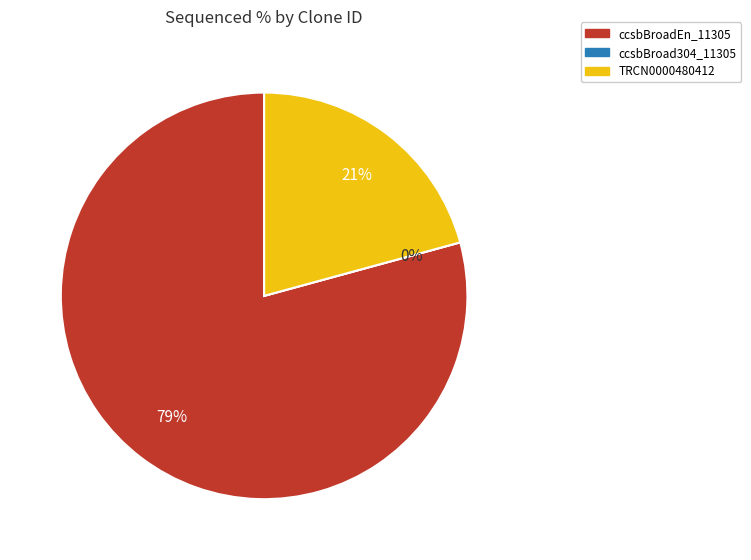

What percentage is the TRCN0000480412 slice, to the nearest percent?

21%